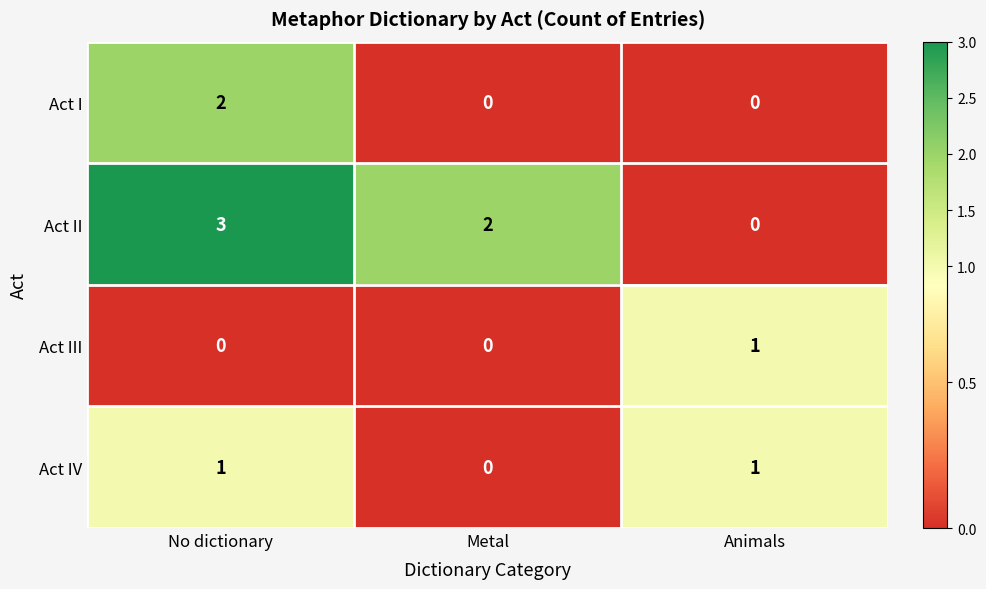

Which category has the highest value across all series?

No dictionary